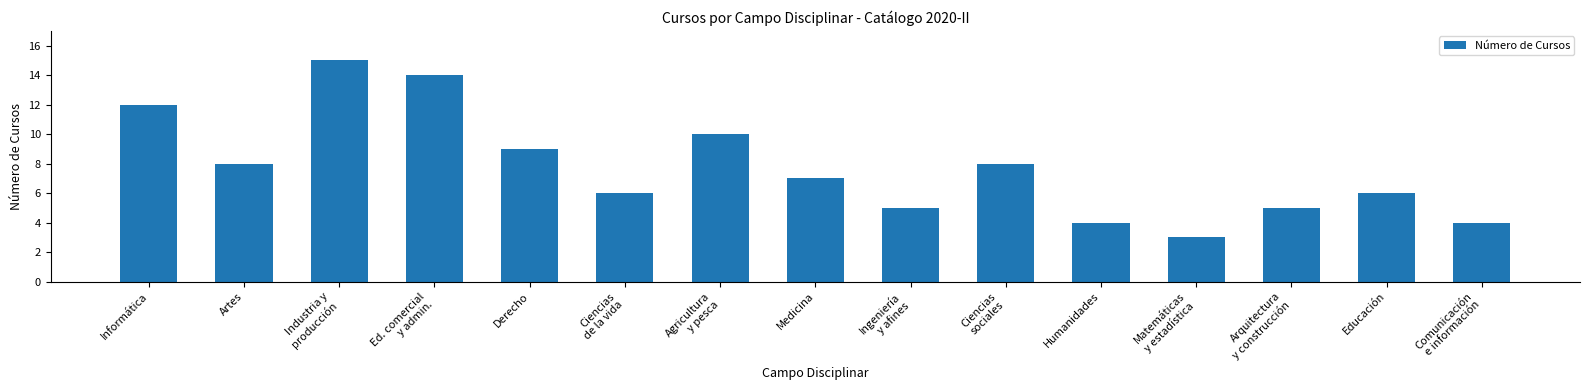

What is the value of the 8th bar from the left?

7